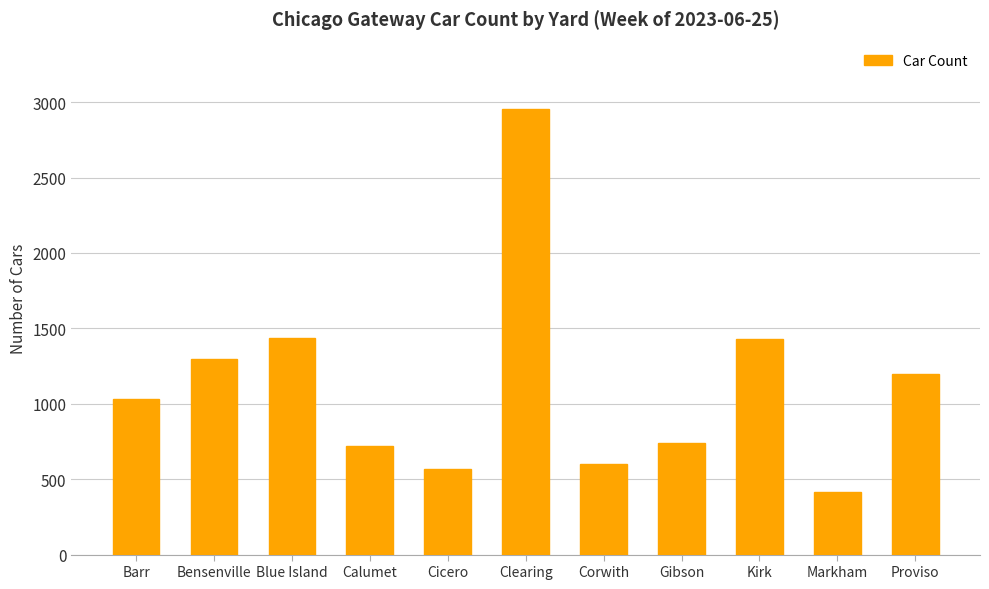

What is the minimum value shown in the chart?

413